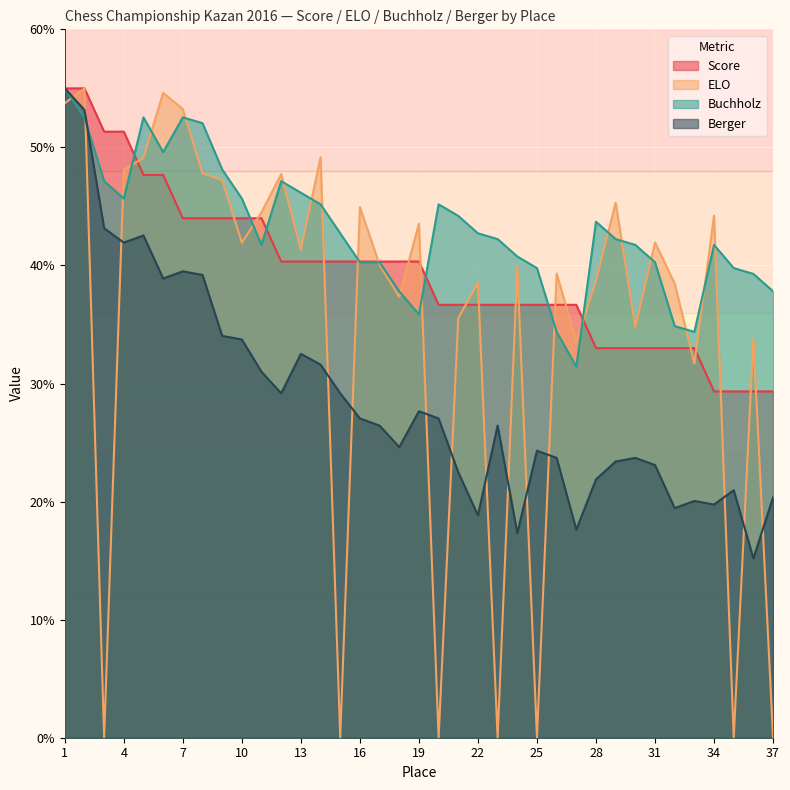

What is the total value across all series at 8?

183.1